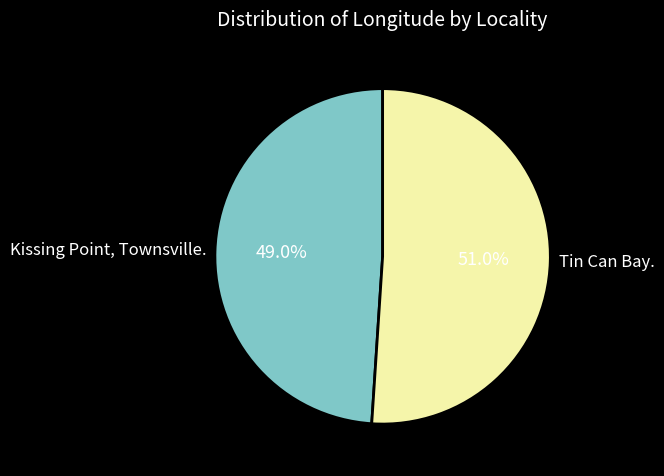

Between Tin Can Bay. and Kissing Point, Townsville., which is larger?

Tin Can Bay.